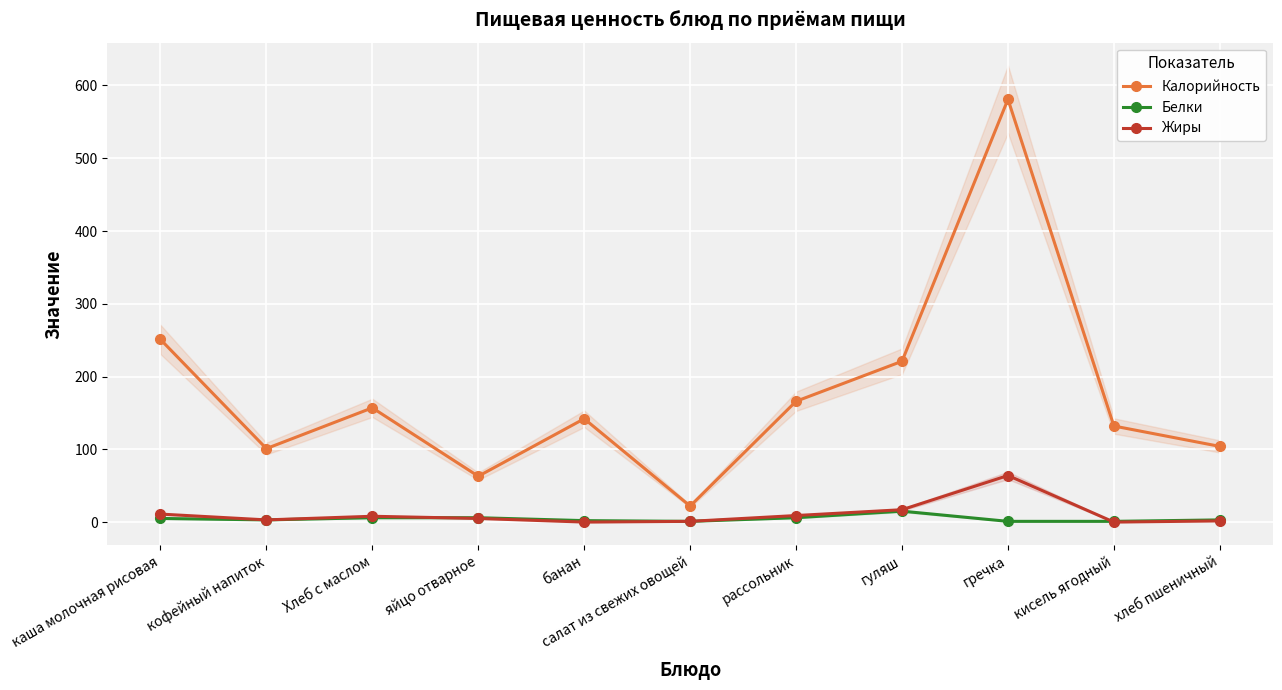

Where is Белки nearest to the value 8?

Хлеб с маслом